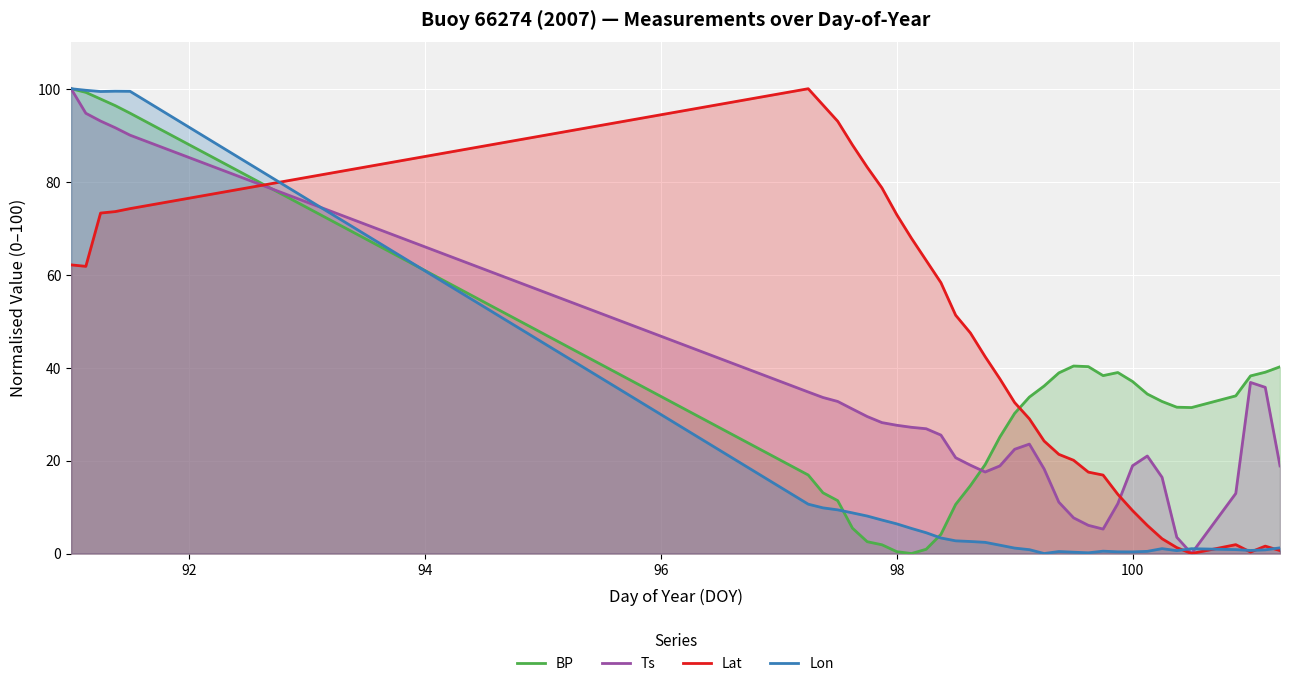

What is the maximum value for Lat?

100.0